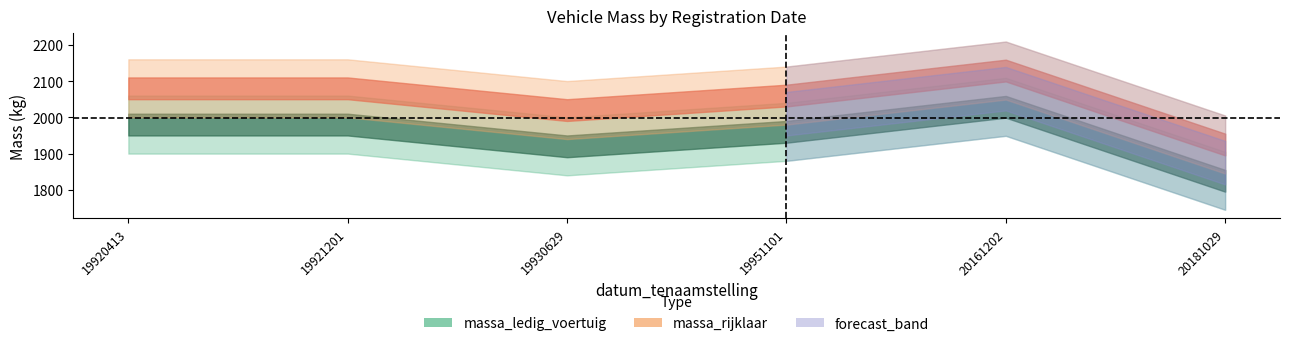

What is the sum of the massa_rijklaar values at 20181029 and 19921201?

4005